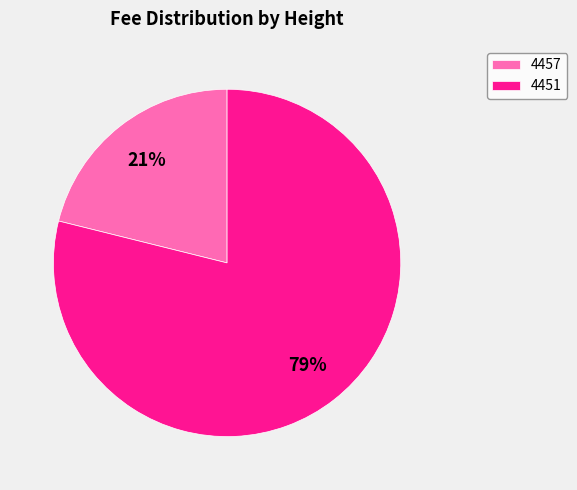

How many slices are in this pie chart?

2